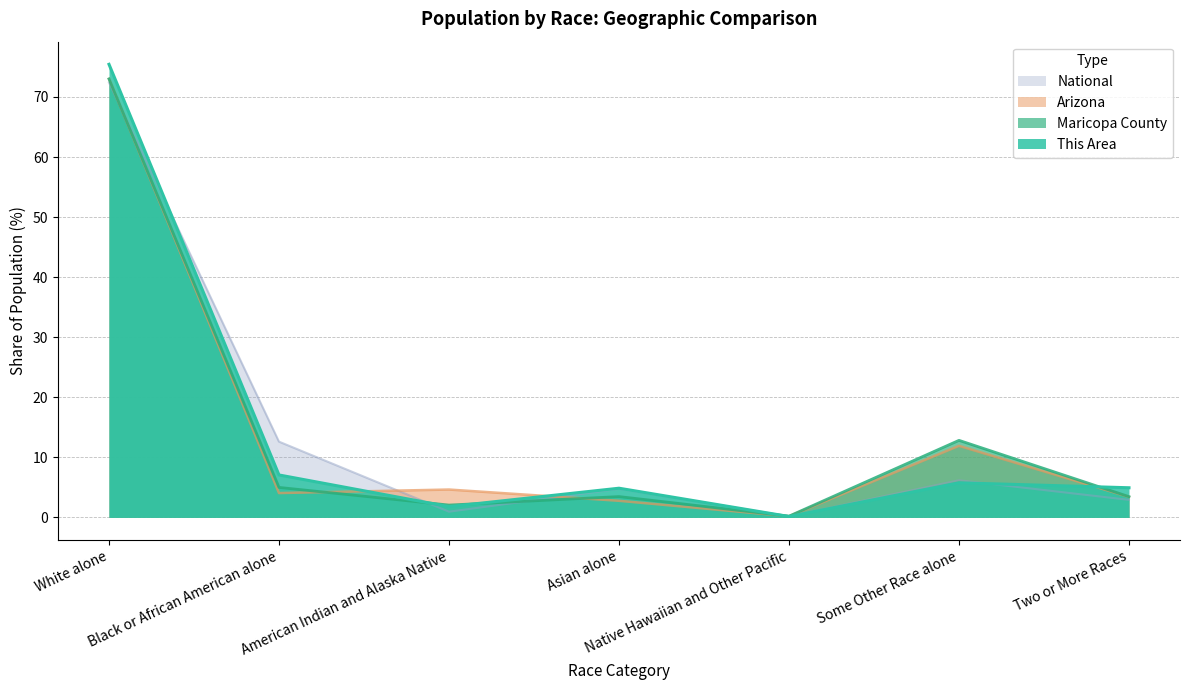

Reading left to right, list all the values displayed in this chart.

This Area: 75.4	7.1	1.8	4.9	0.1	5.8	4.9
Maricopa County: 73.0	5.0	2.1	3.5	0.2	12.8	3.5
Arizona: 73.0	4.1	4.6	2.8	0.2	11.9	3.4
National: 72.4	12.6	0.9	4.8	0.2	6.2	2.9